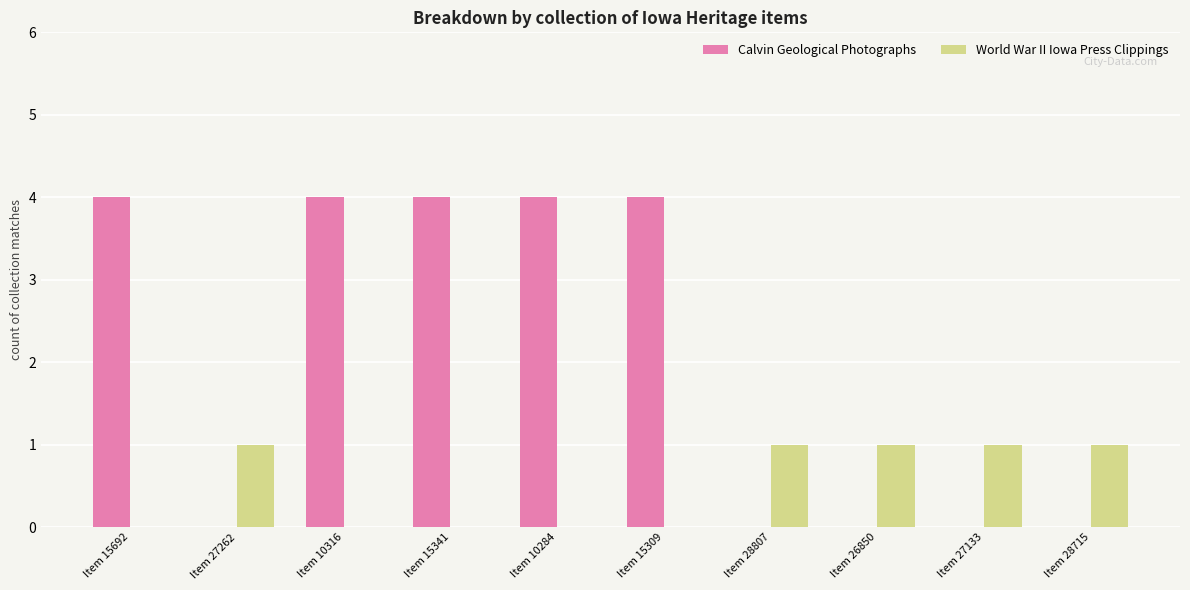

Is it true that Calvin Geological Photographs equals 2 at Item 15692?

False